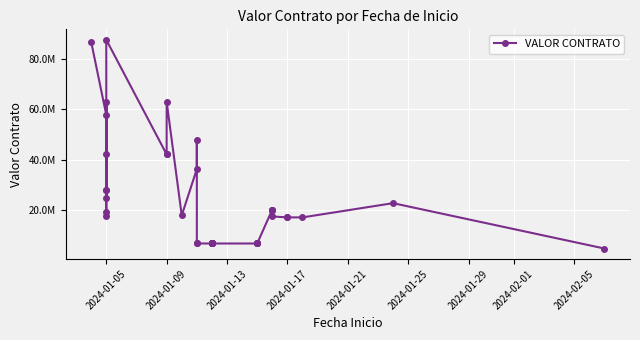

What is the approximate value at 2024-01-17?

17195850.0